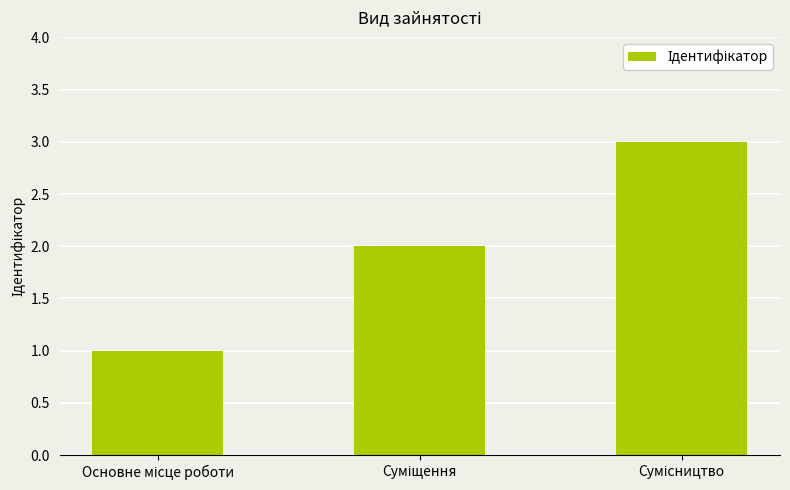

What is the greatest value displayed?

3